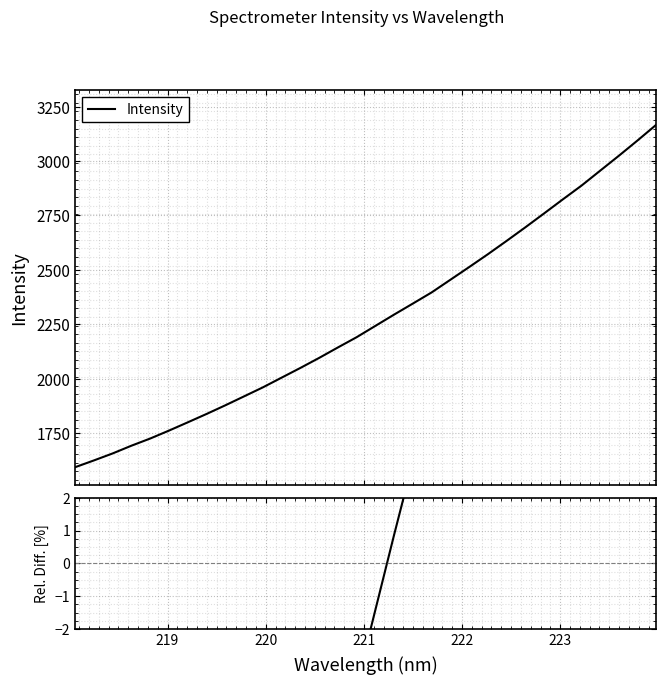

True or false: Intensity and Rel. Diff. intersect in this chart.

False